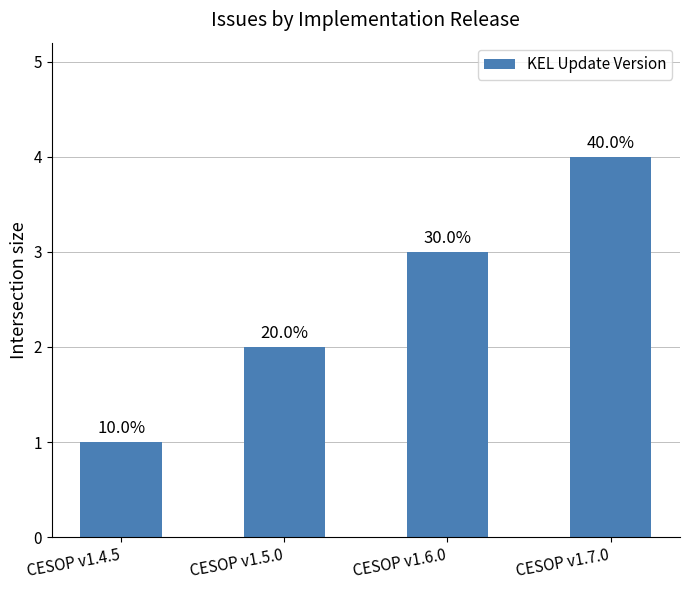

At which label is the value closest to 2?

CESOP v1.5.0